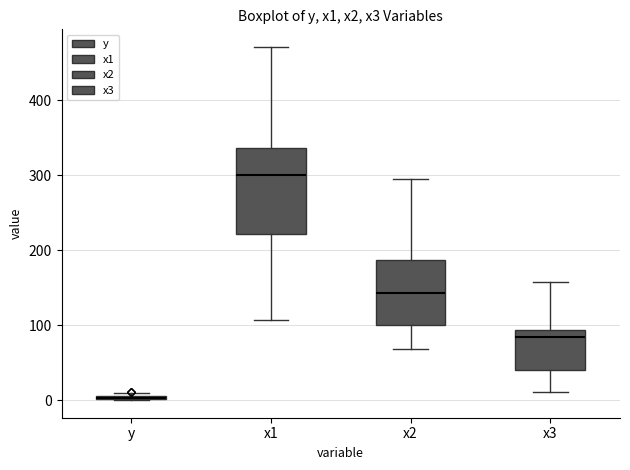

Which box is the tallest, from its lower edge to its upper edge?

x1